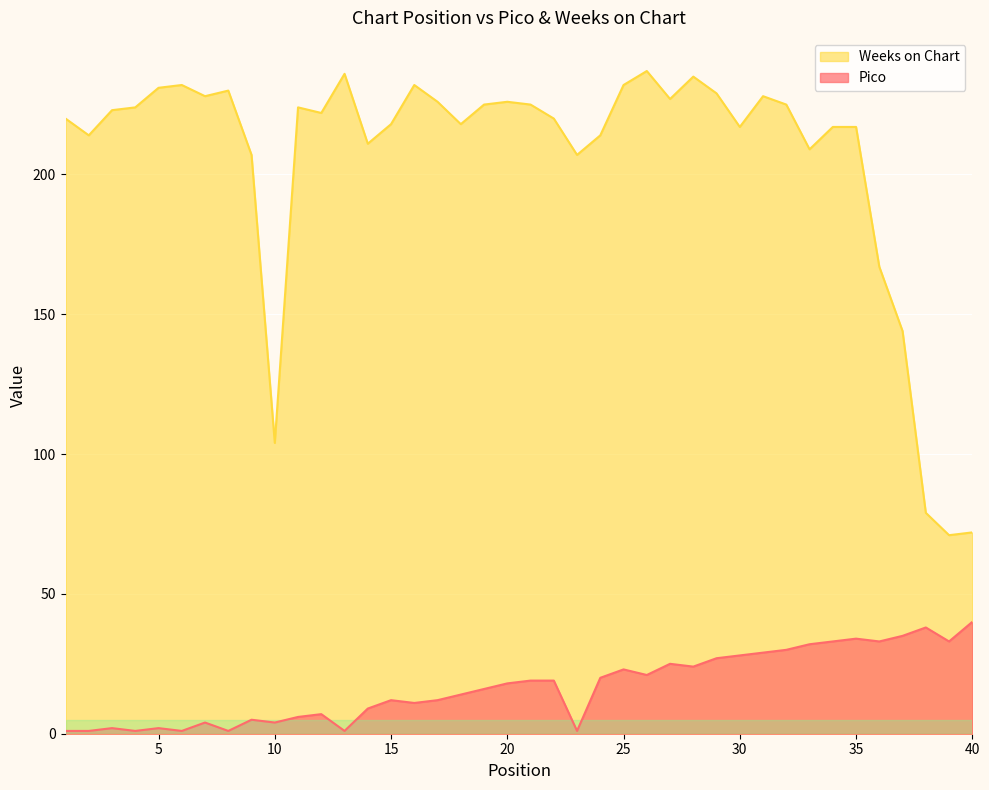

Rank the series at 40 from lowest to highest value.

Pico, Weeks on Chart